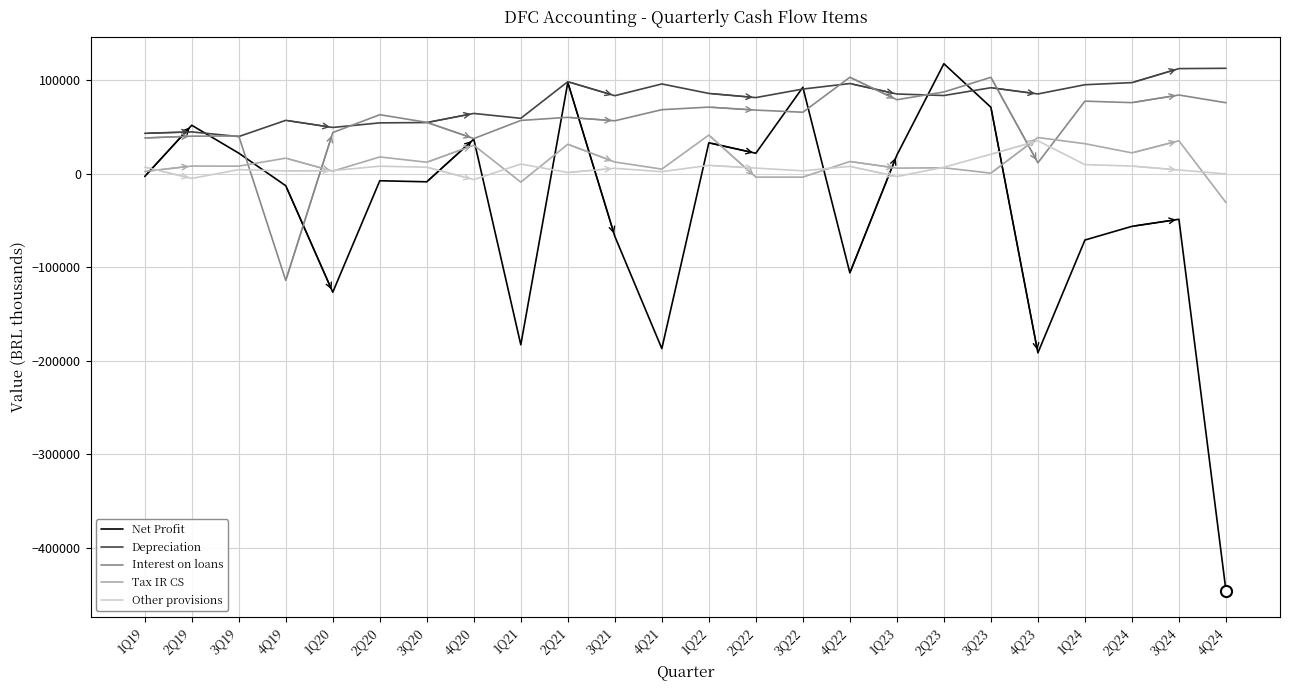

What is the difference between the maximum and minimum values in the Net Profit series?

563867